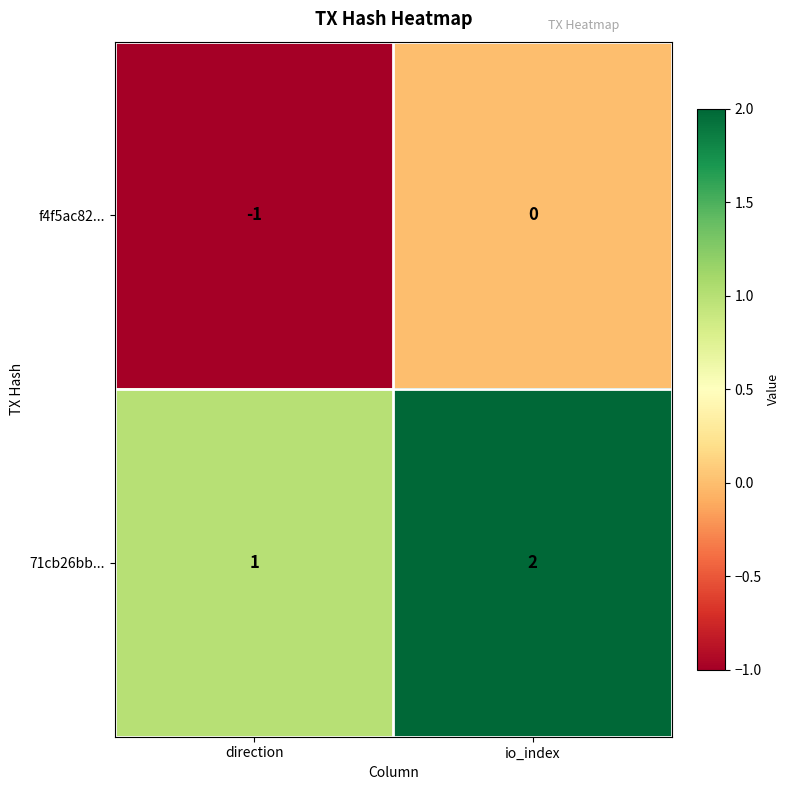

Is it true that 71cb26bb... equals 0 at direction?

False